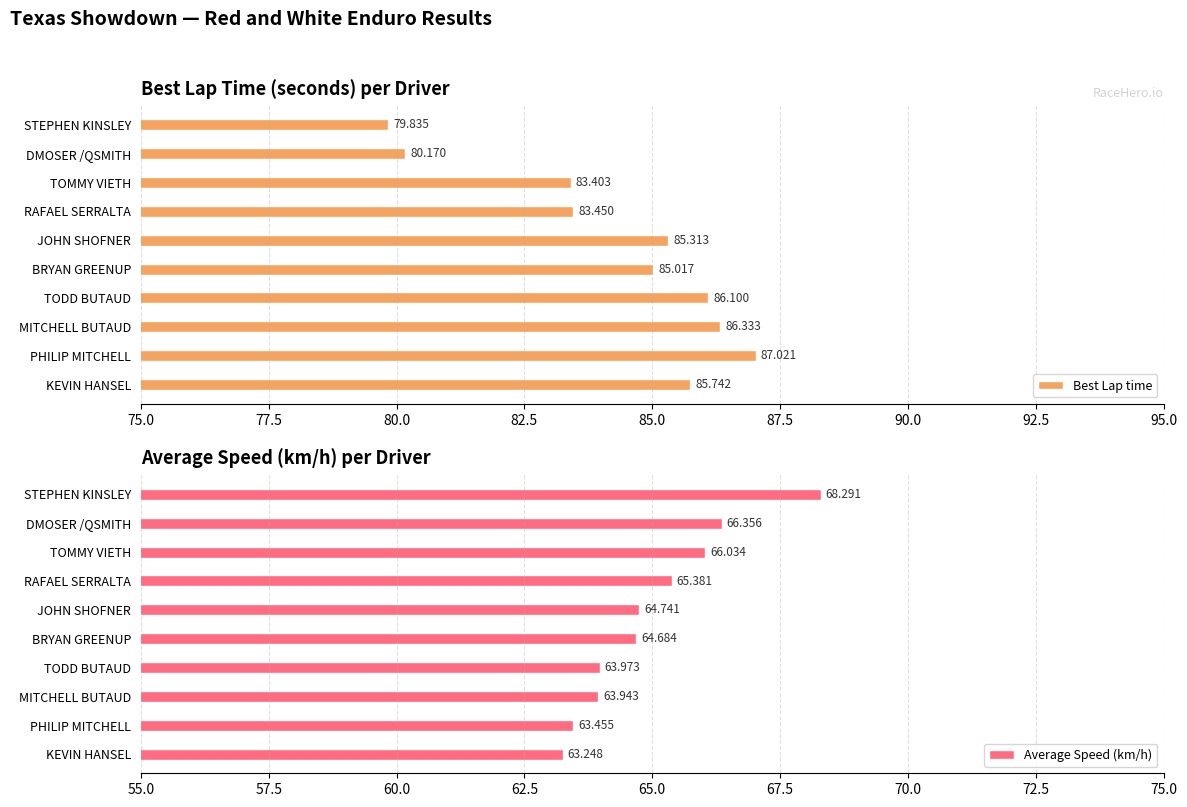

List the labels in order of Best Lap time value, smallest first.

STEPHEN KINSLEY, DMOSER /QSMITH, TOMMY VIETH, RAFAEL SERRALTA, BRYAN GREENUP, JOHN SHOFNER, KEVIN HANSEL, TODD BUTAUD, MITCHELL BUTAUD, PHILIP MITCHELL